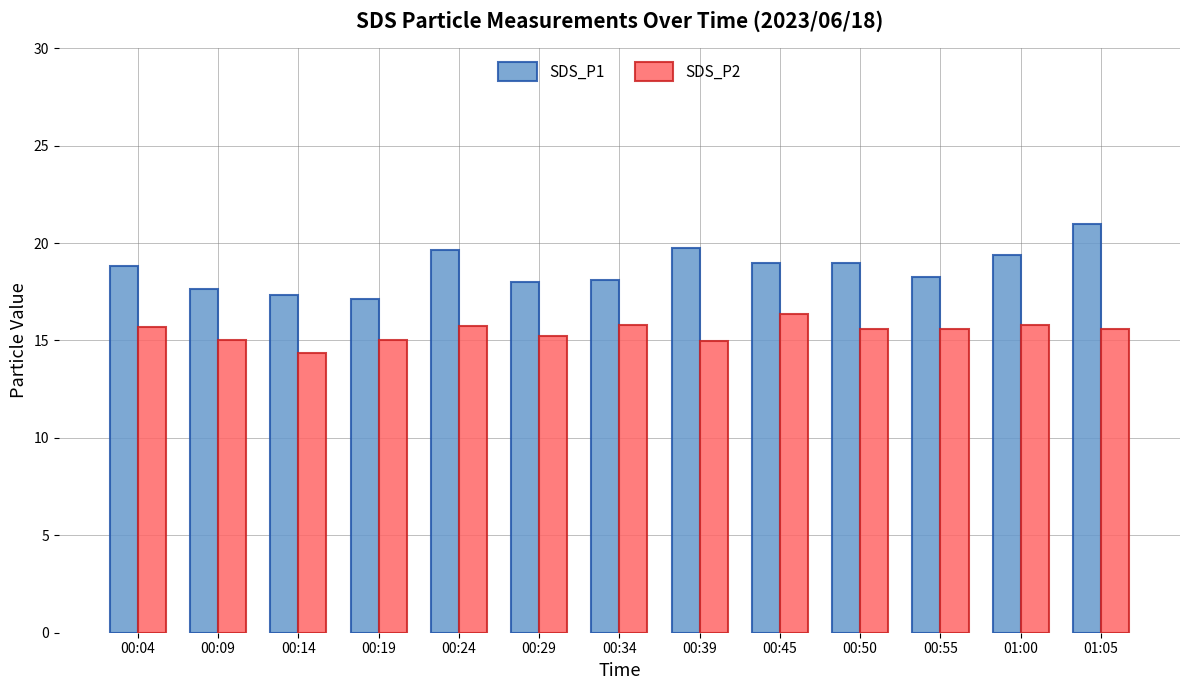

Does the chart contain stacked bars?

No